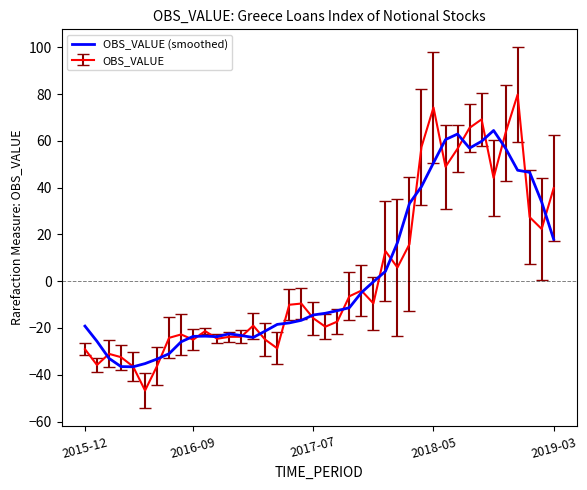

Which series has the largest range (max minus min)?

OBS_VALUE